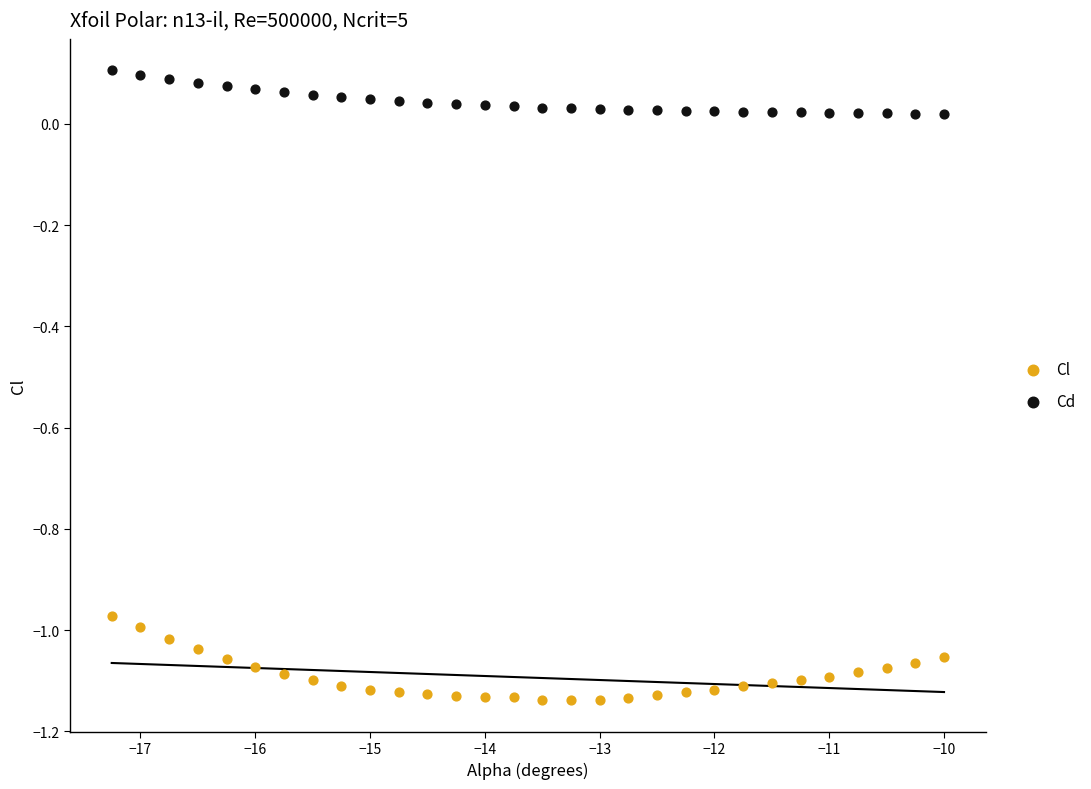

What is the X range (max minus min) for the scatter plot?

7.2